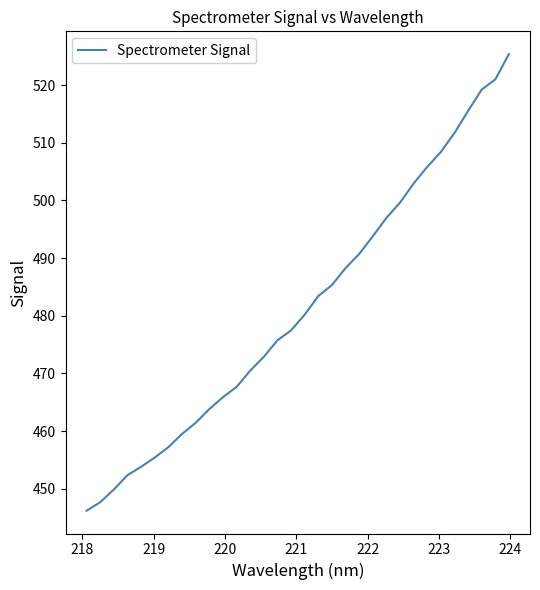

True or false: there are more than 0 points higher than both neighbors.

False